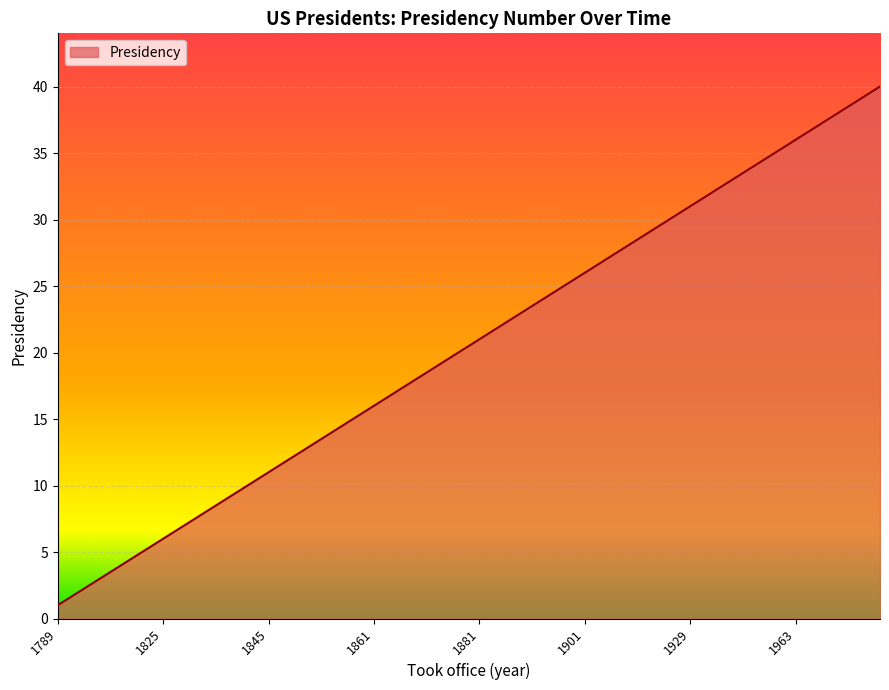

What is the greatest value displayed?

40